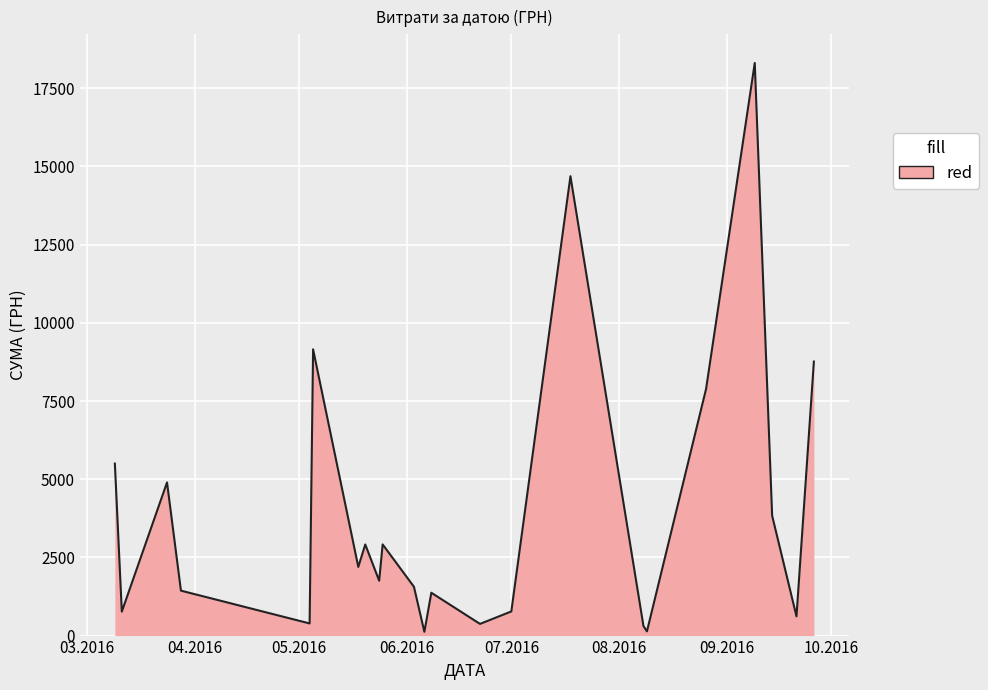

What is the difference between the maximum and minimum values?

18189.5